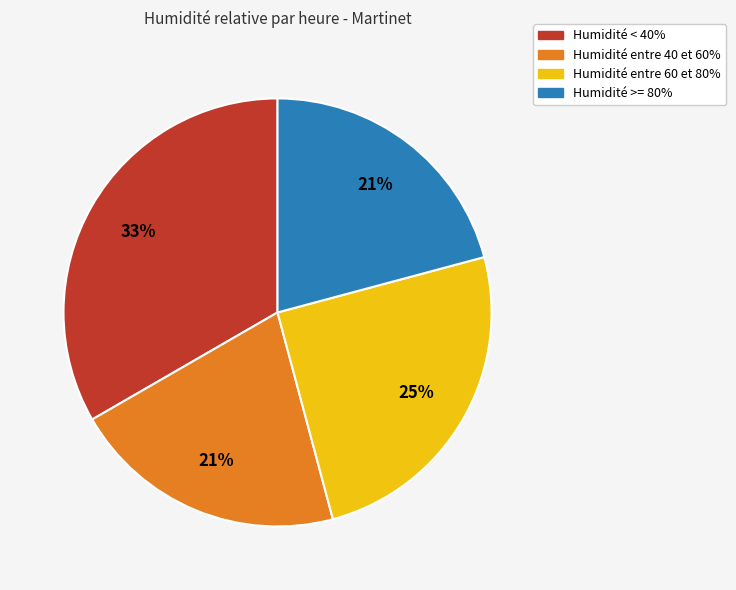

Is there any slice that represents more than half of the pie?

No